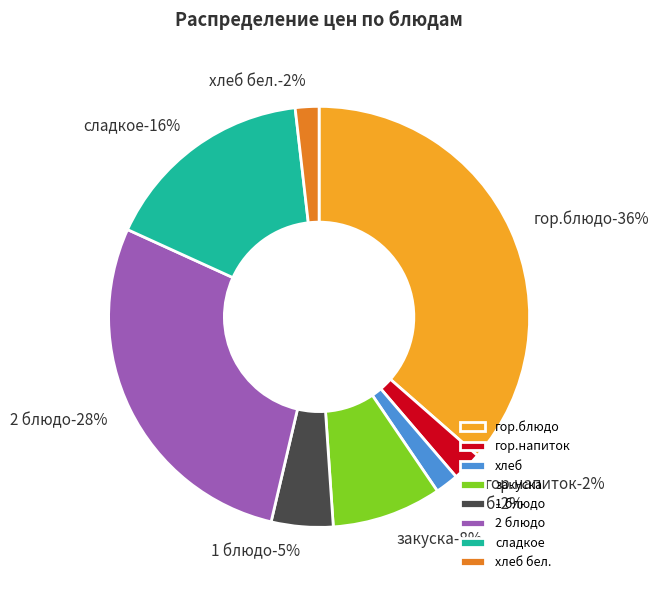

Rank the categories by value from highest to lowest.

гор.блюдо, 2 блюдо, сладкое, закуска, 1 блюдо, гор.напиток, хлеб бел., хлеб